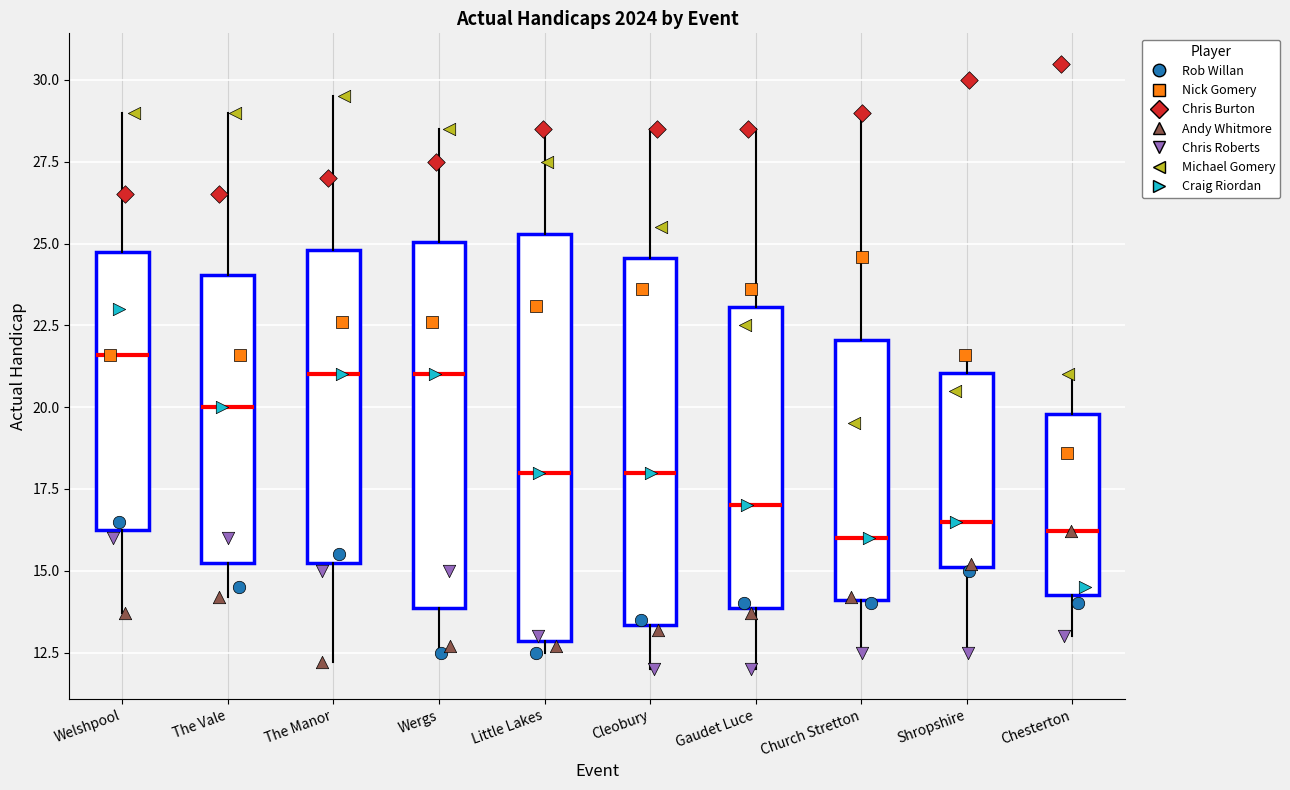

Which box has the highest median line?

Welshpool